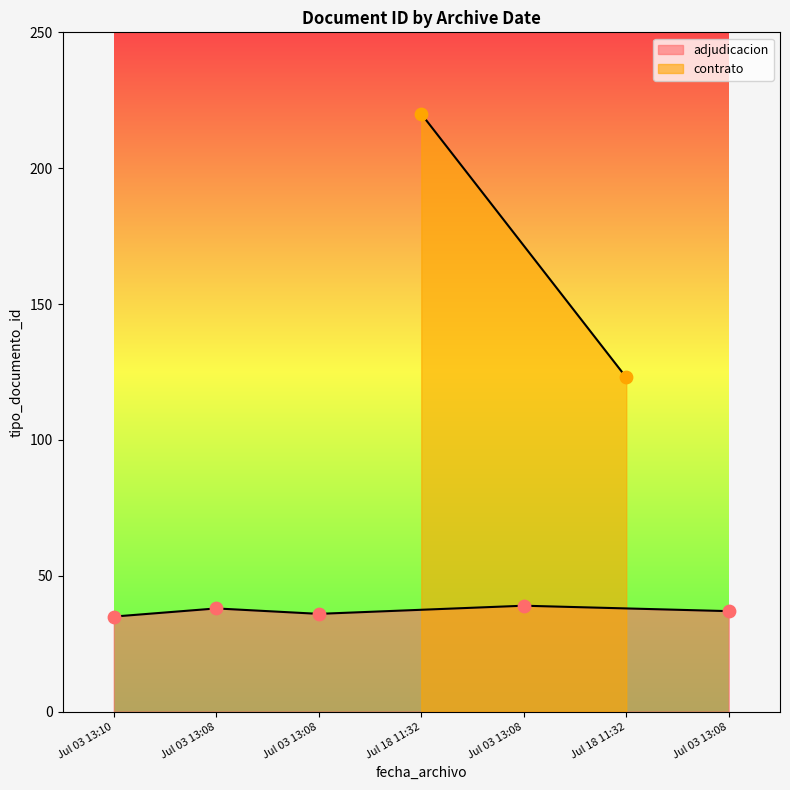

Between 2023-07-03 13:08:24 and 2023-07-03 13:08:24, which is larger?

2023-07-03 13:08:24